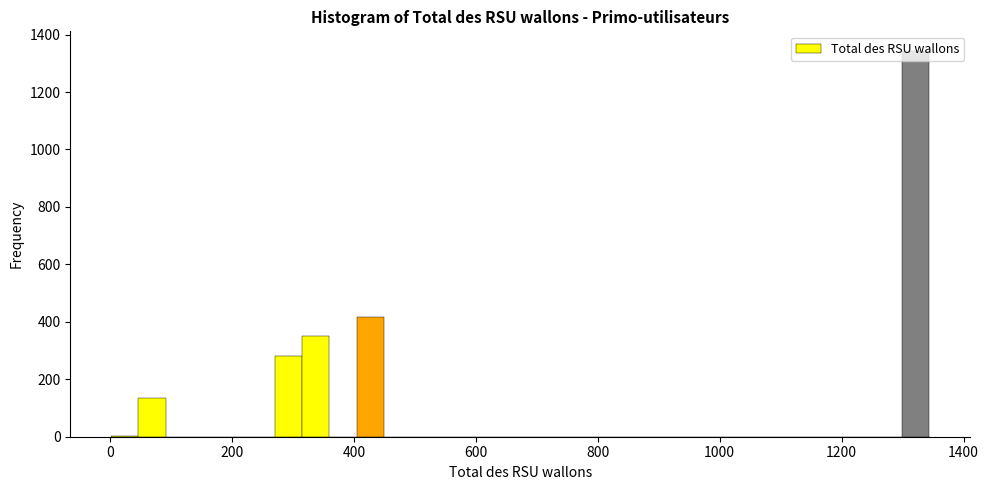

Read against the x-axis, roughly where is the centre of the tallest bar?

1320